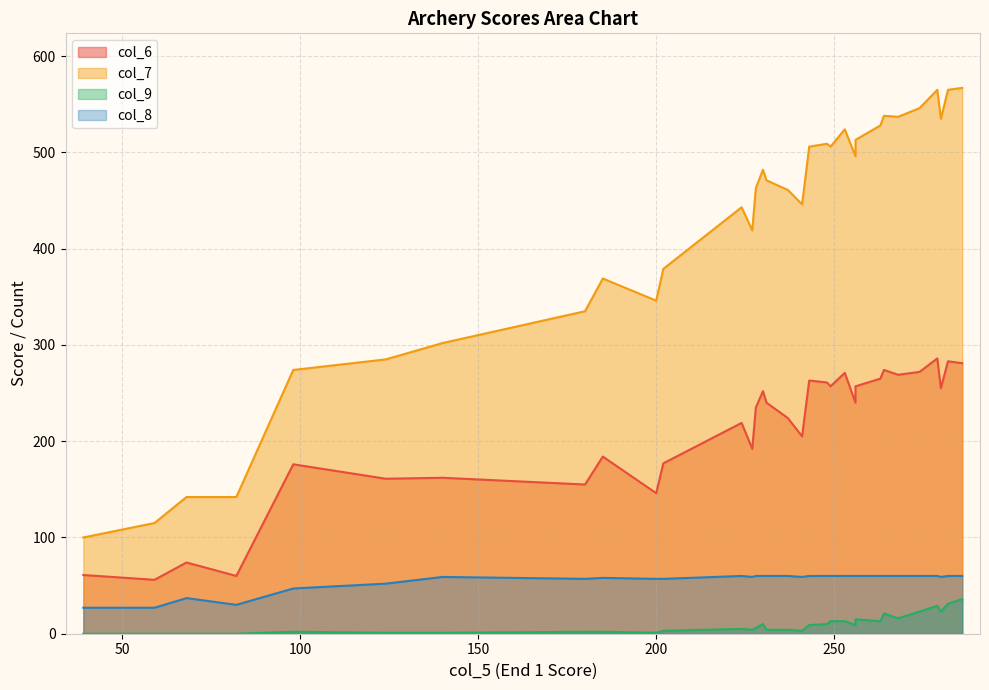

How many positive values does the col_9 series have?

28